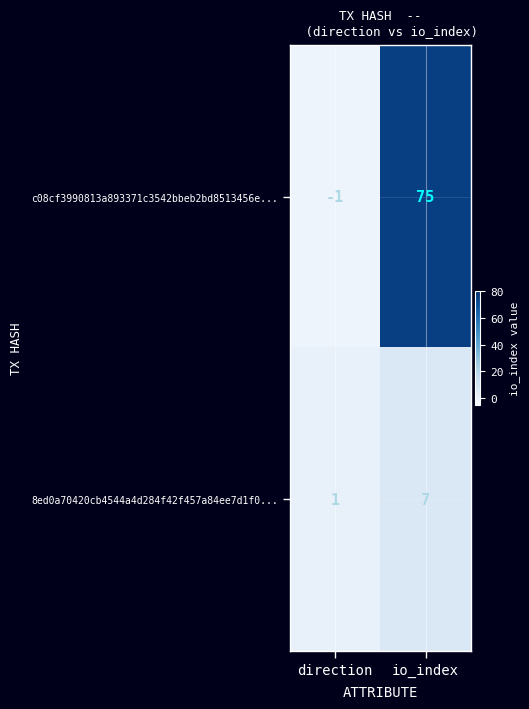

List the series in order of their overall mean, highest first.

c08cf3990813a893371c3542bbeb2bd8513456e..., 8ed0a70420cb4544a4d284f42f457a84ee7d1f0...